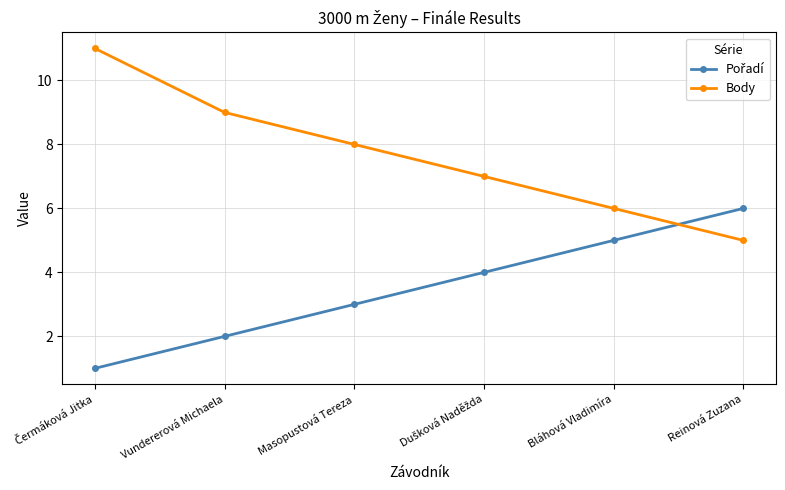

What is the highest value of the Body series?

11